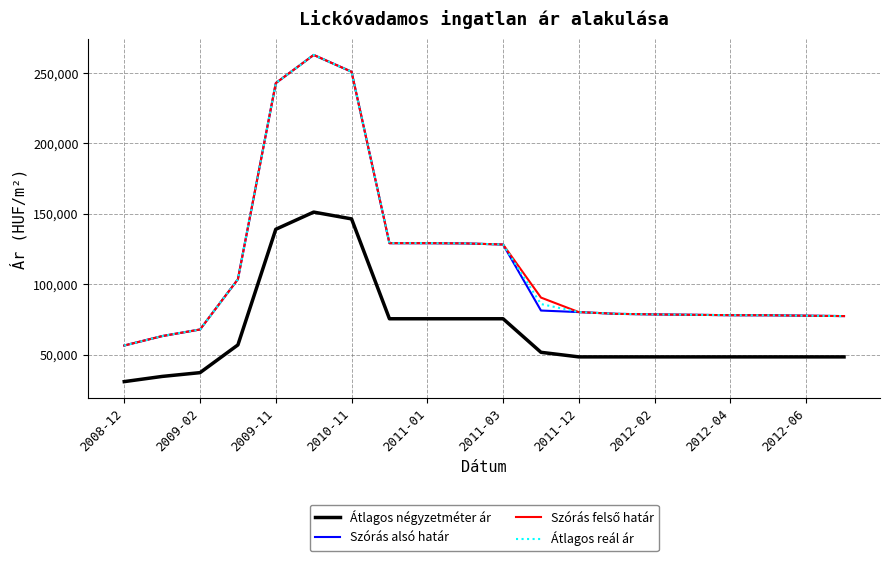

True or false: Átlagos négyzetméter ár and Szórás alsó határ intersect in this chart.

False